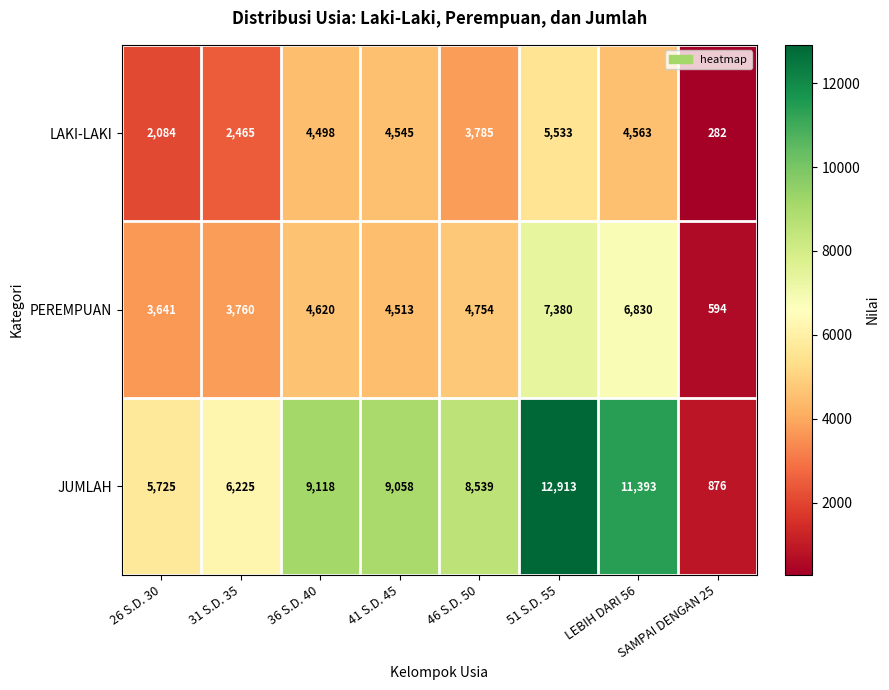

Count the number of categories in the chart.

8